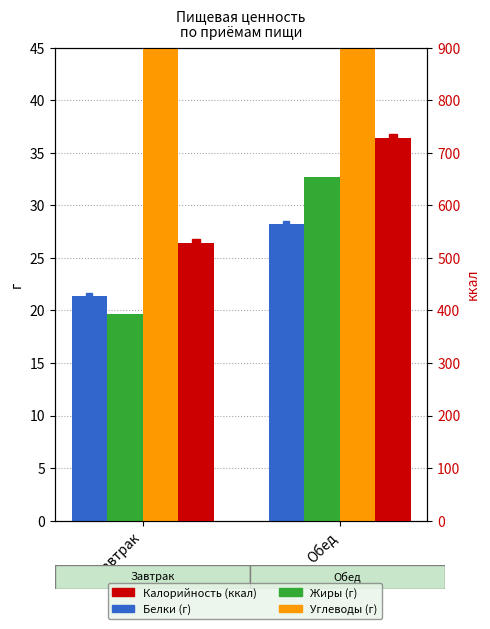

The value of Жиры at Завтрак is 27.6. True or false?

False